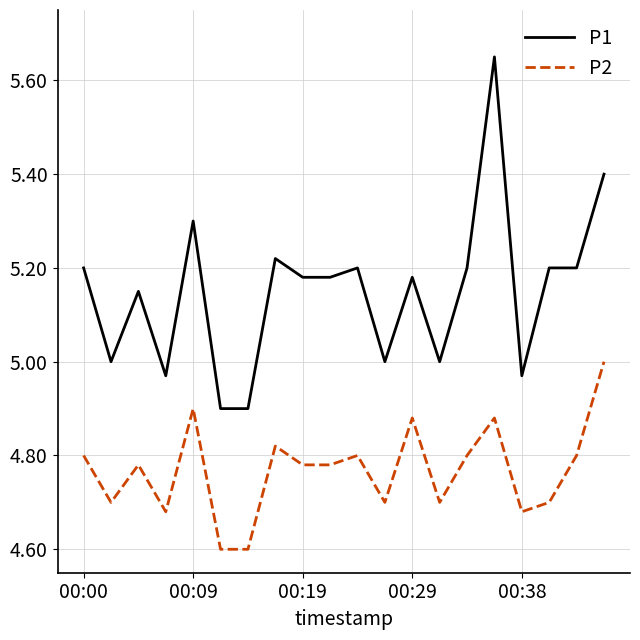

What is the difference between the maximum and minimum values in the P2 series?

0.4